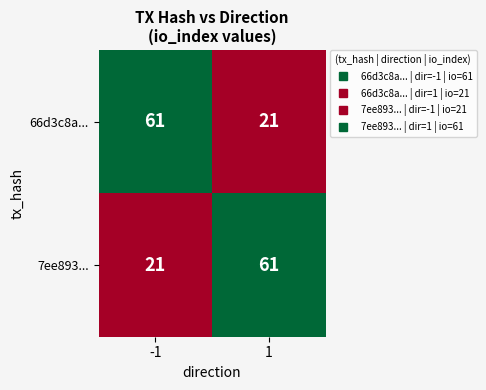

True or false: 66d3c8a... has a value of 31 at -1.

False